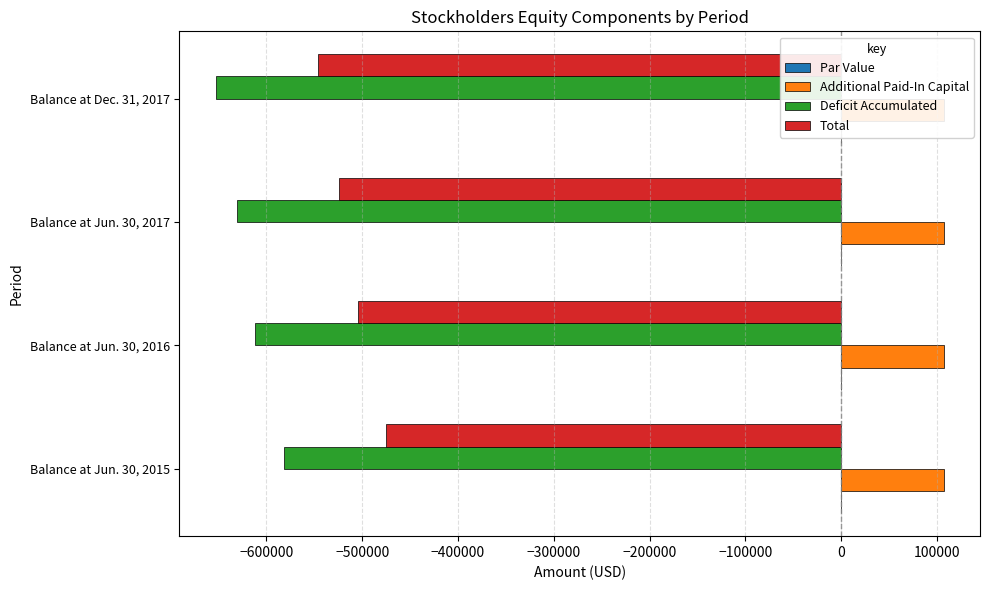

What is the difference between the maximum and second lowest values in the Total series?

48985.0